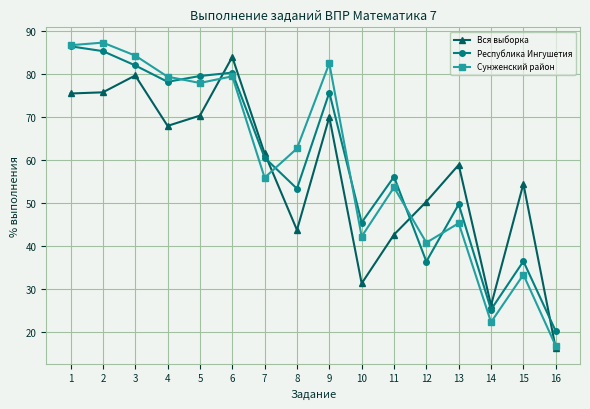

Where does the Республика Ингушетия series first go above 60?

1